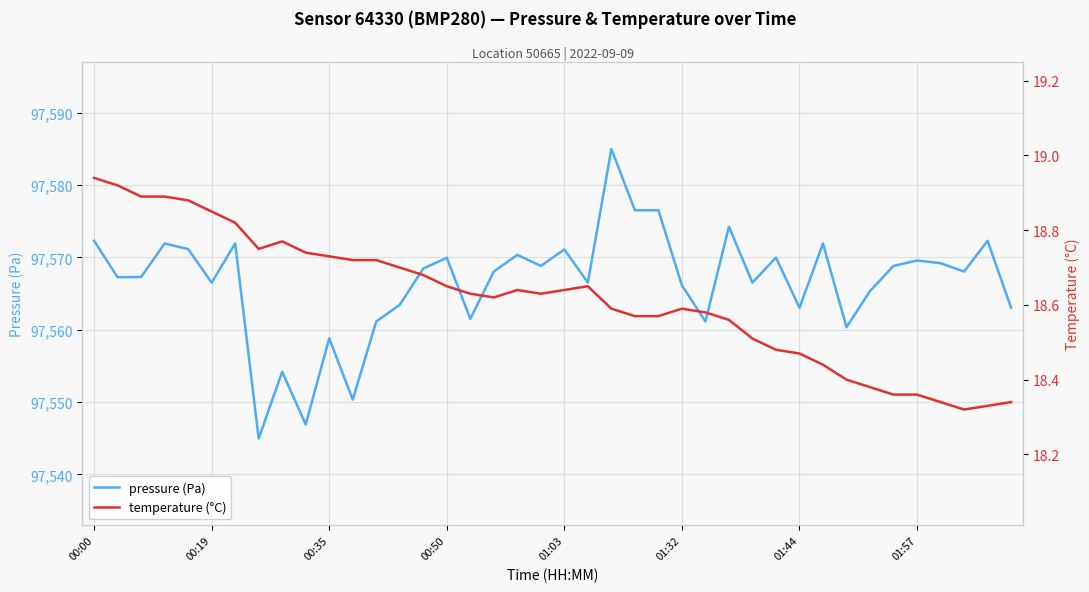

What is the maximum value for pressure (Pa)?

97585.0